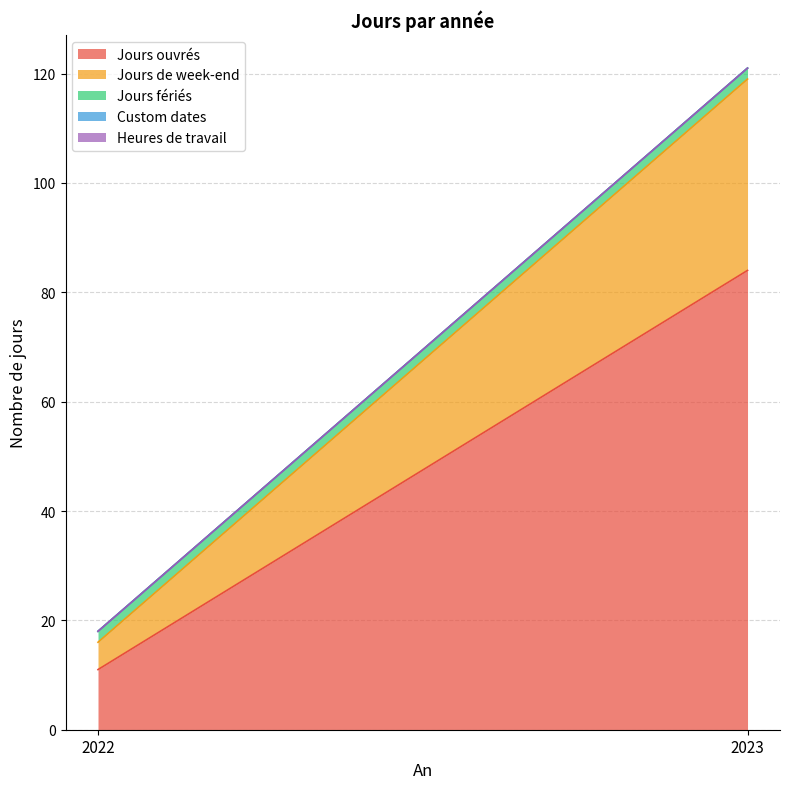

List the labels in order of Jours ouvrés value, largest first.

2023, 2022